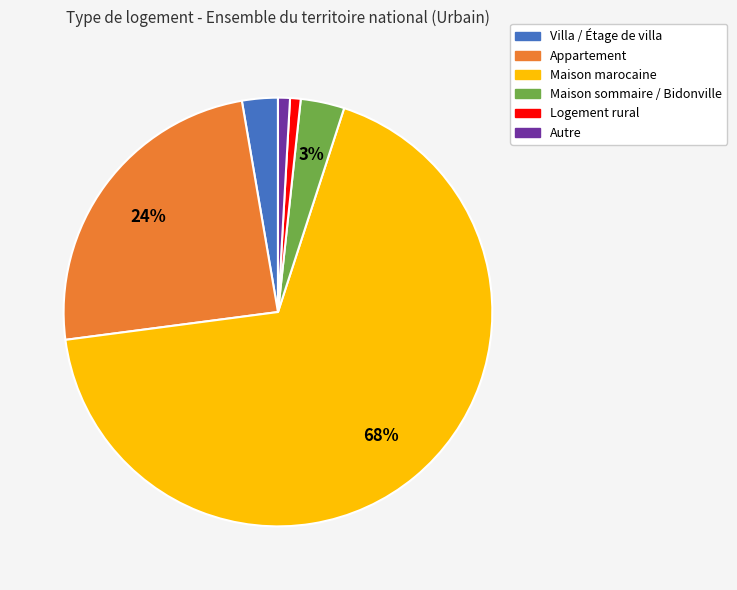

Approximately how many times larger is the value at Autre compared to Maison sommaire / Bidonville?

0.3